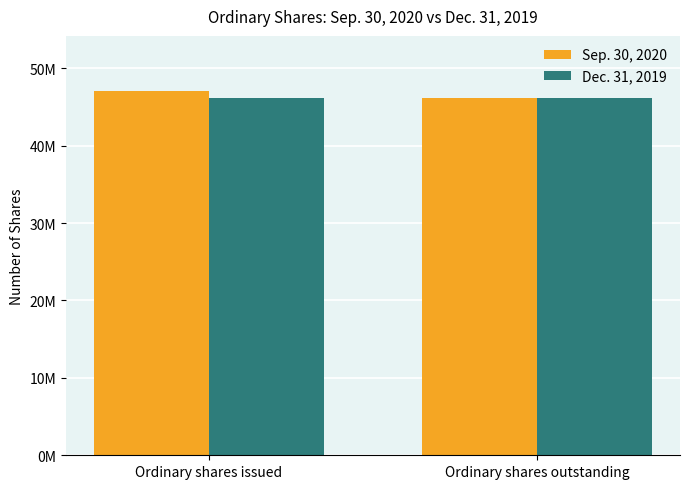

Which series has the largest total across all categories?

Sep. 30, 2020